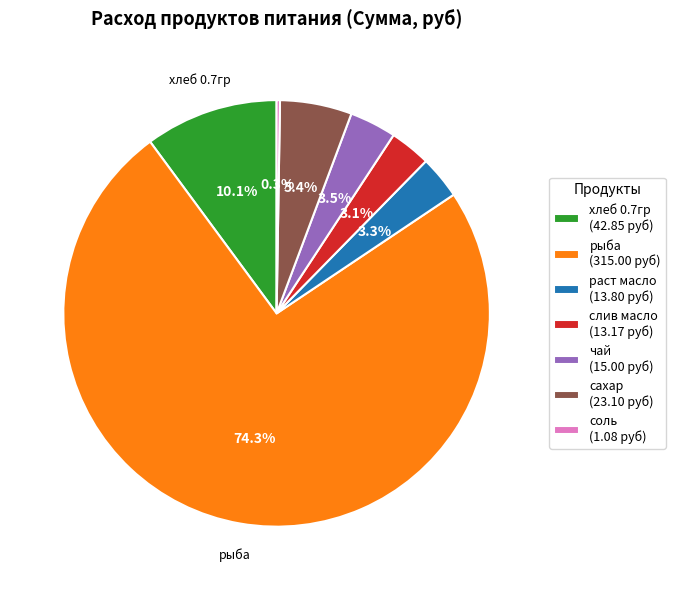

Is there any slice that represents more than half of the pie?

Yes